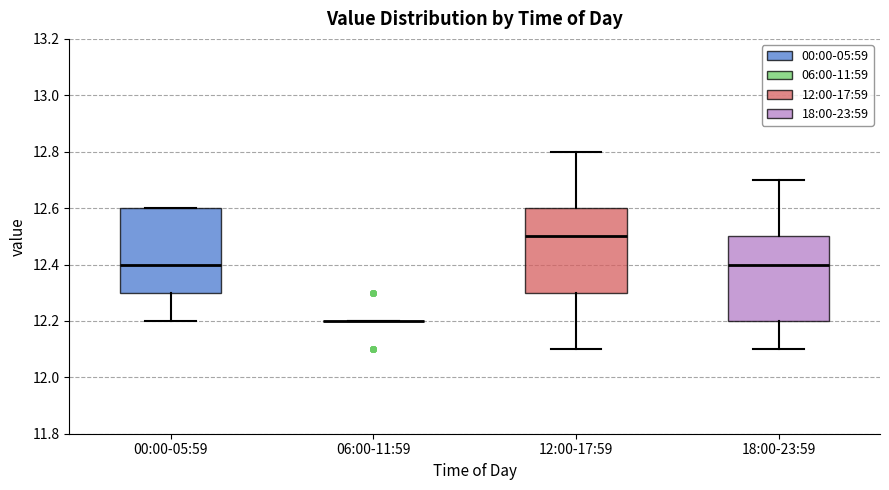

Where does the median line of the box for 00:00-05:59 sit on the y-axis? The values are not printed on the chart, so give them approximately, as read against the axis.

12.4